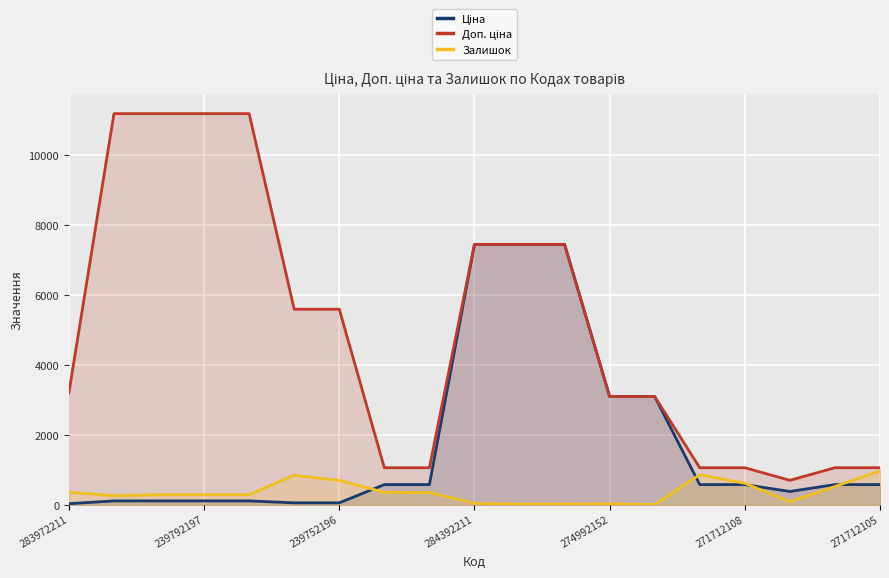

What is the value of the Залишок point at the 16th from the left?

615.0